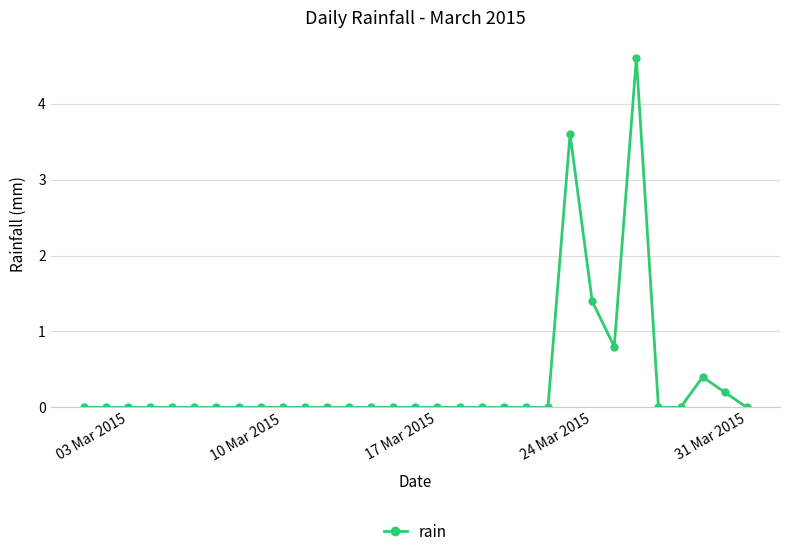

What is the greatest value displayed?

4.6